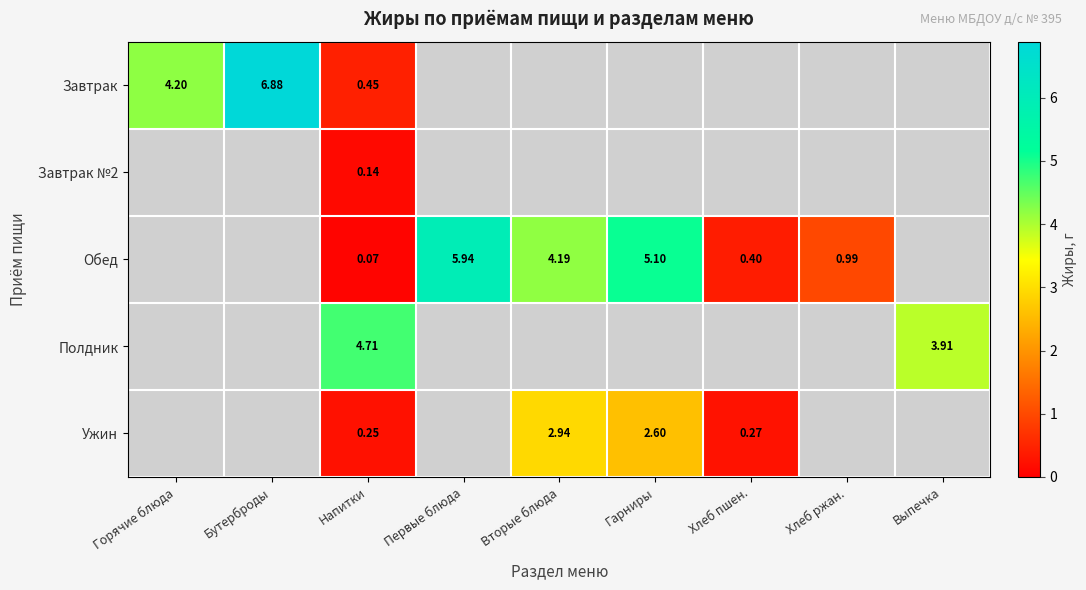

Which label corresponds to the largest value in the chart?

Бутерброды